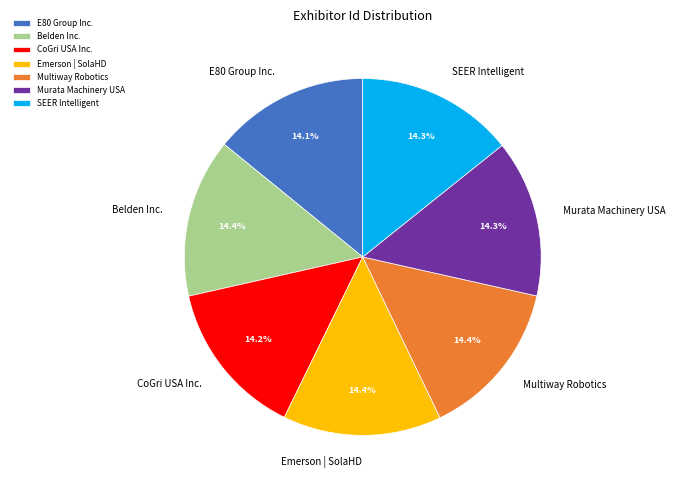

Approximately how many times larger is the value at Belden Inc. compared to Murata Machinery USA?

1.0